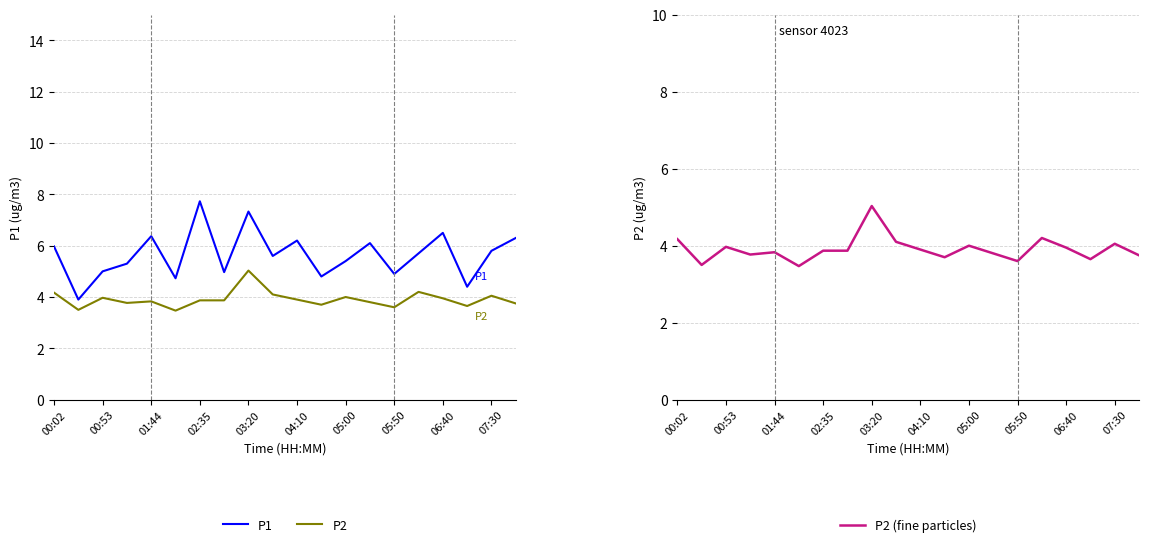

How many distinct data groups are displayed?

3